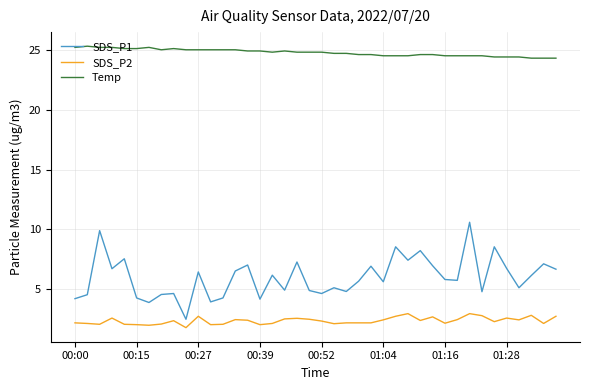

Which series has the widest spread of values?

SDS_P1